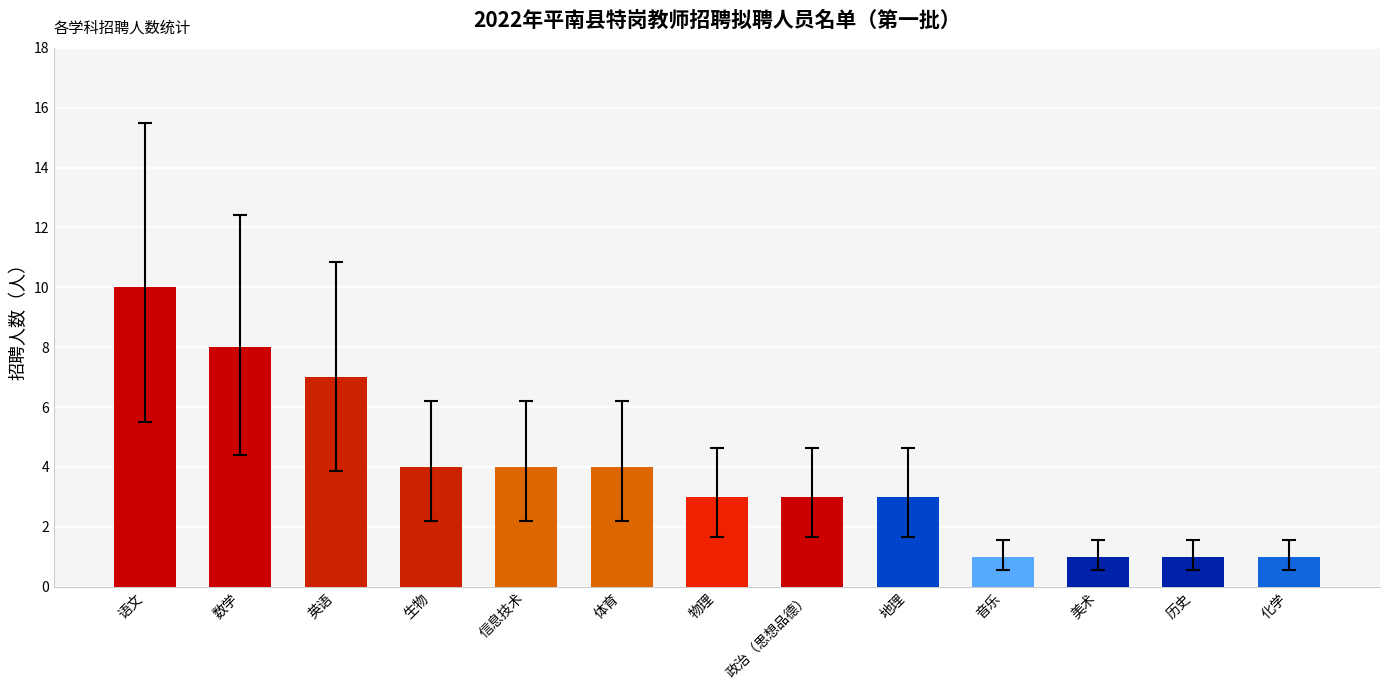

What is the difference between the second highest and second lowest values?

7